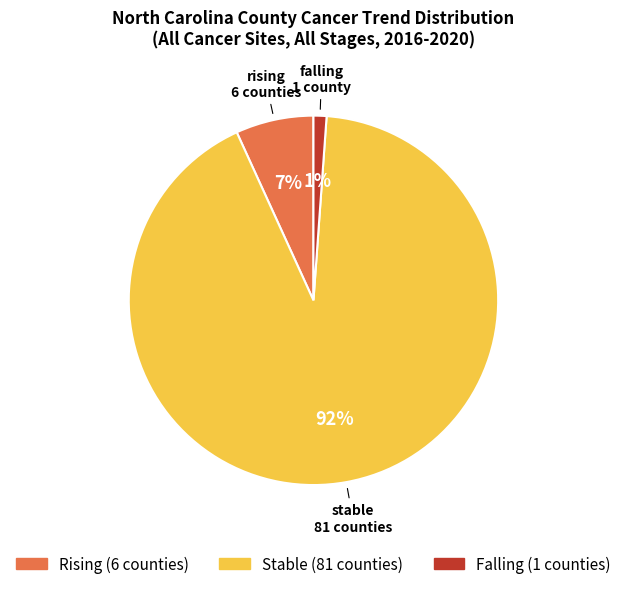

Is there a majority slice in this chart?

Yes